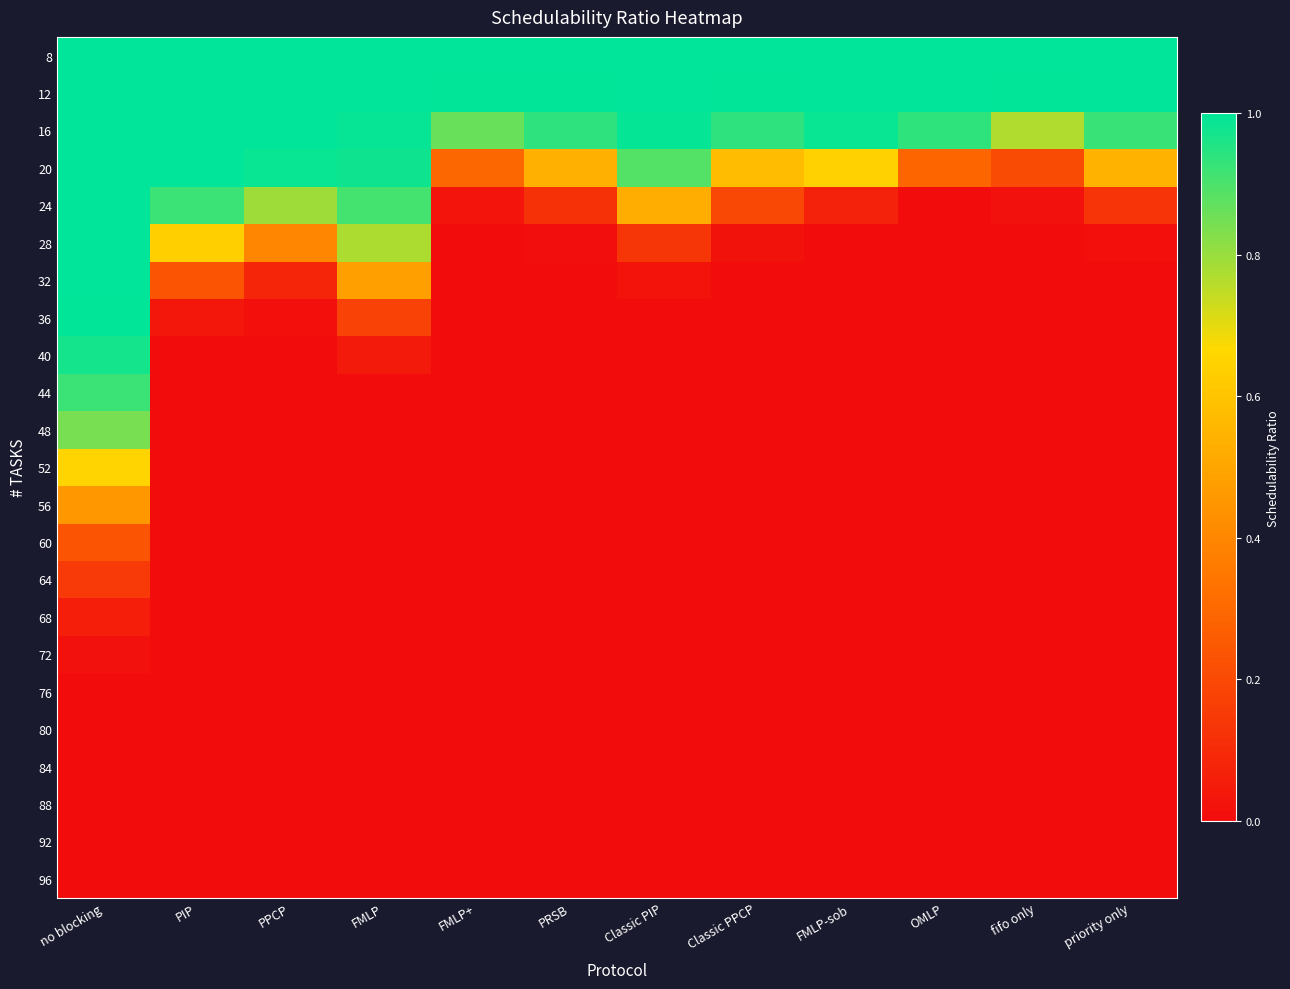

What is the total value across all series at FMLP-sob?

3.7